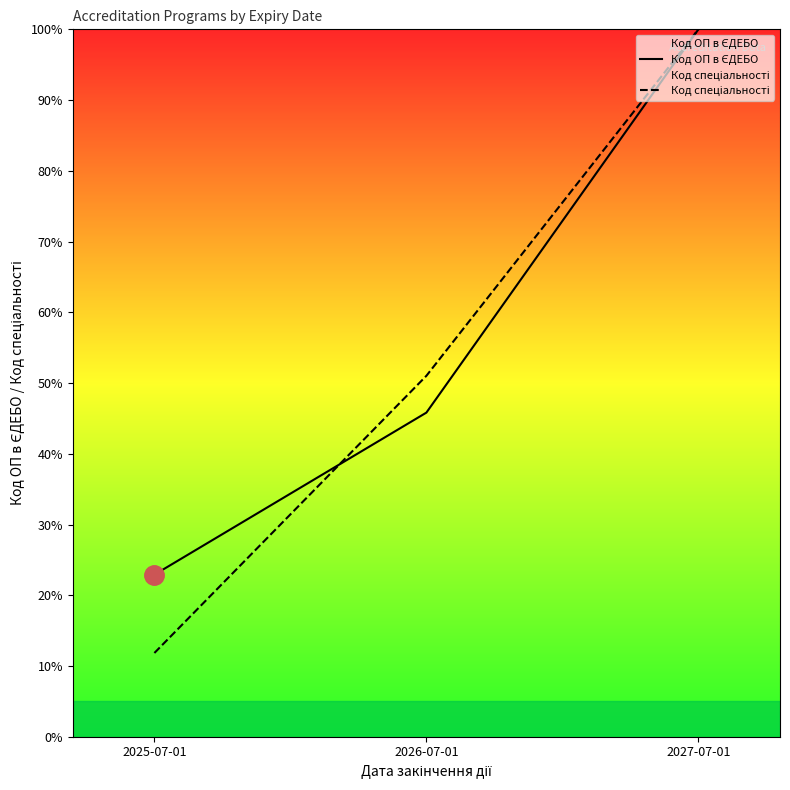

Reading left to right, list all the values displayed in this chart.

Код ОП в ЄДЕБО: 22.9	45.8	100.0
Код спеціальності: 11.8	51.0	100.0